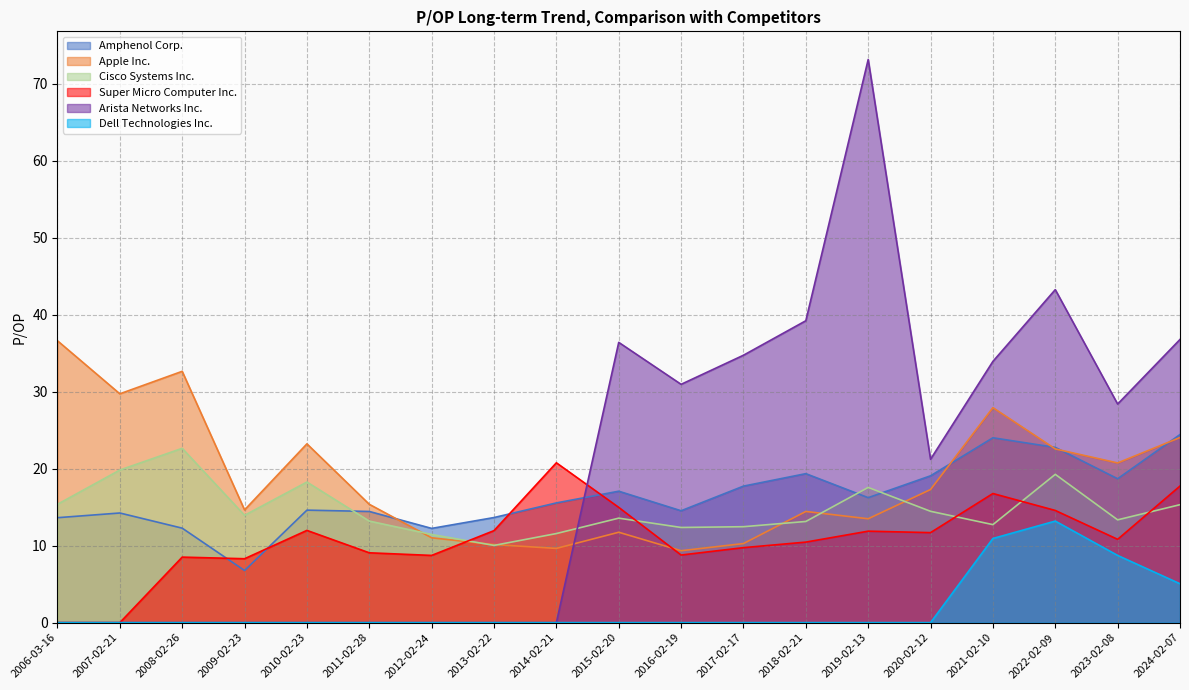

True or false: Apple Inc. and Arista Networks Inc. intersect in this chart.

True